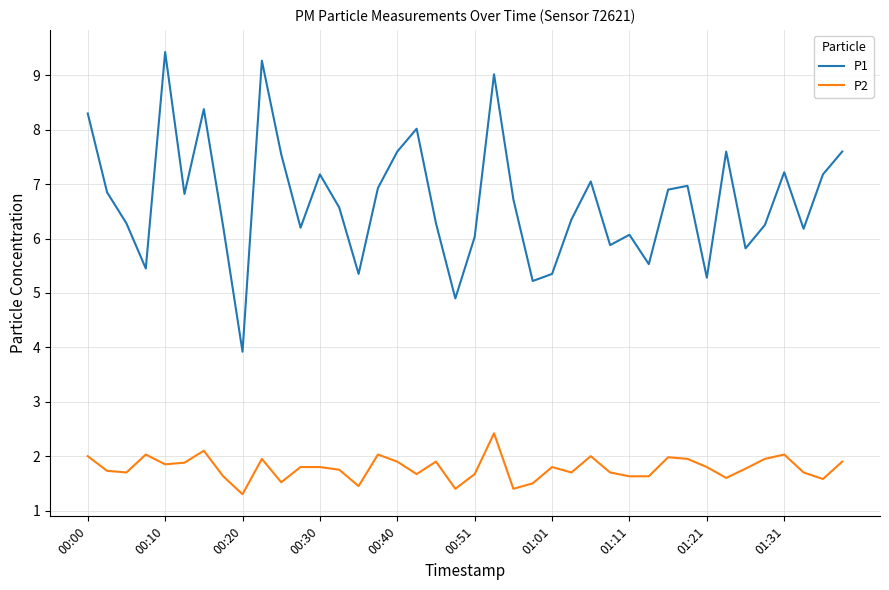

What are all the series names shown in the legend?

P1, P2